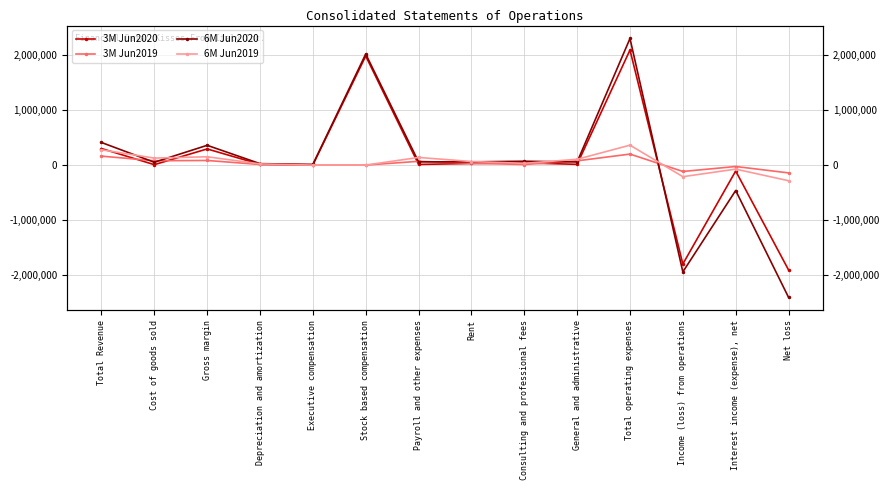

Which series ends up on top after the final intersection of 6M Jun2019 and 6M Jun2020?

6M Jun2019